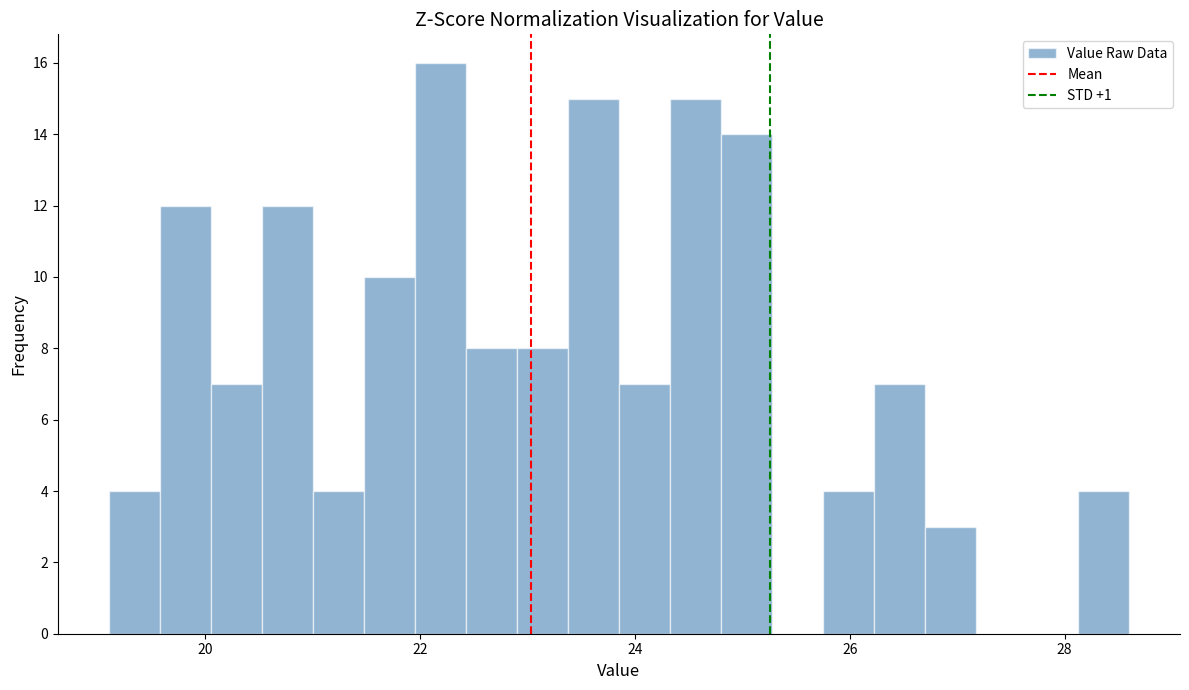

Read against the x-axis, roughly where is the centre of the tallest bar?

22.2